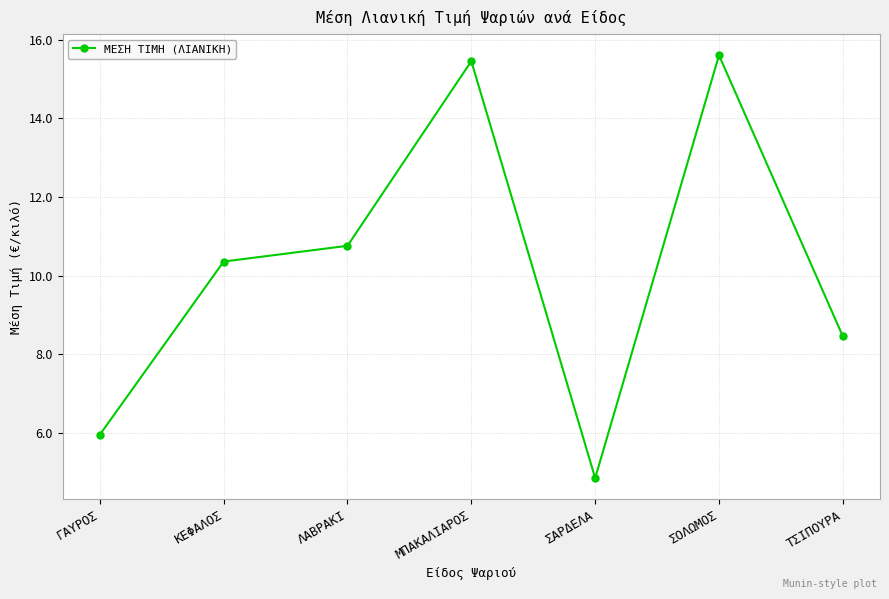

Rank the categories by value from highest to lowest.

ΣΟΛΩΜΟΣ, ΜΠΑΚΑΛΙΑΡΟΣ, ΛΑΒΡΑΚΙ, ΚΕΦΑΛΟΣ, ΤΣΙΠΟΥΡΑ, ΓΑΥΡΟΣ, ΣΑΡΔΕΛΑ